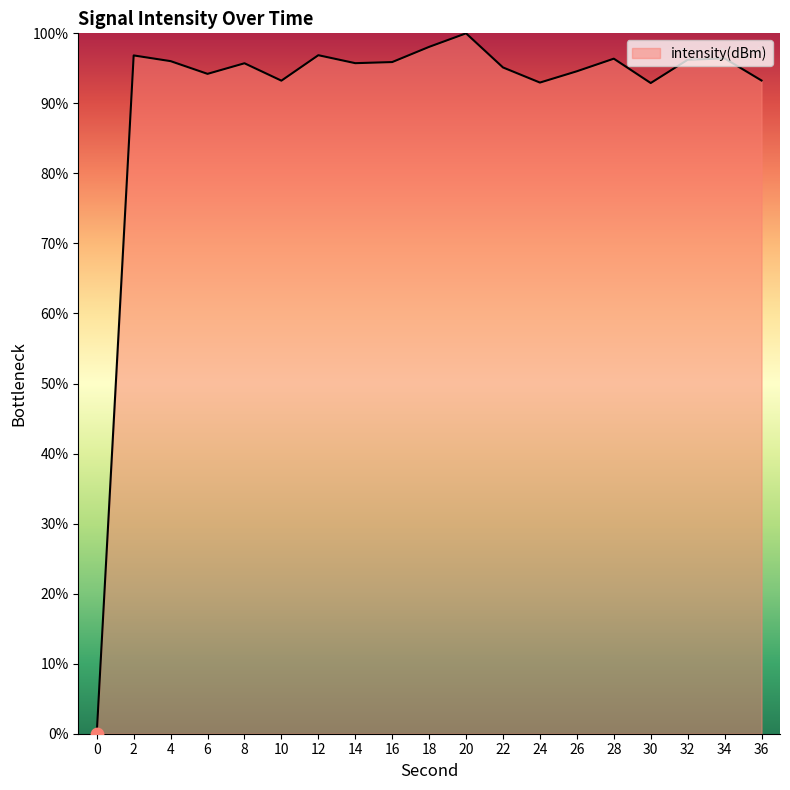

What is the change in value from 20 to 26?

-5.4